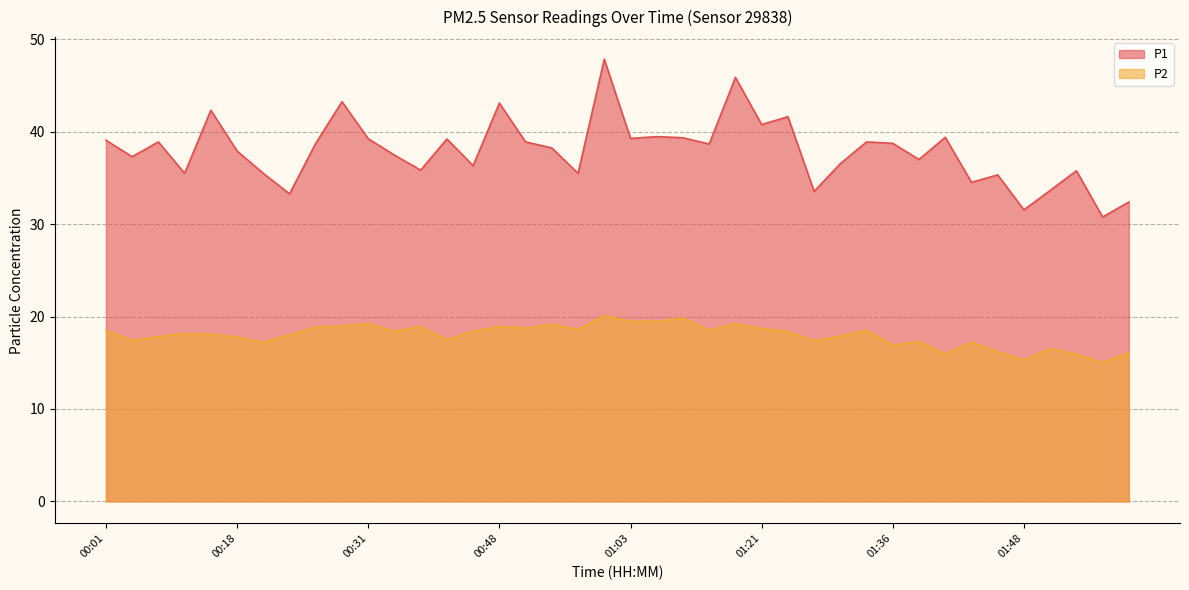

At which category does P1 reach its first local peak?

00:06